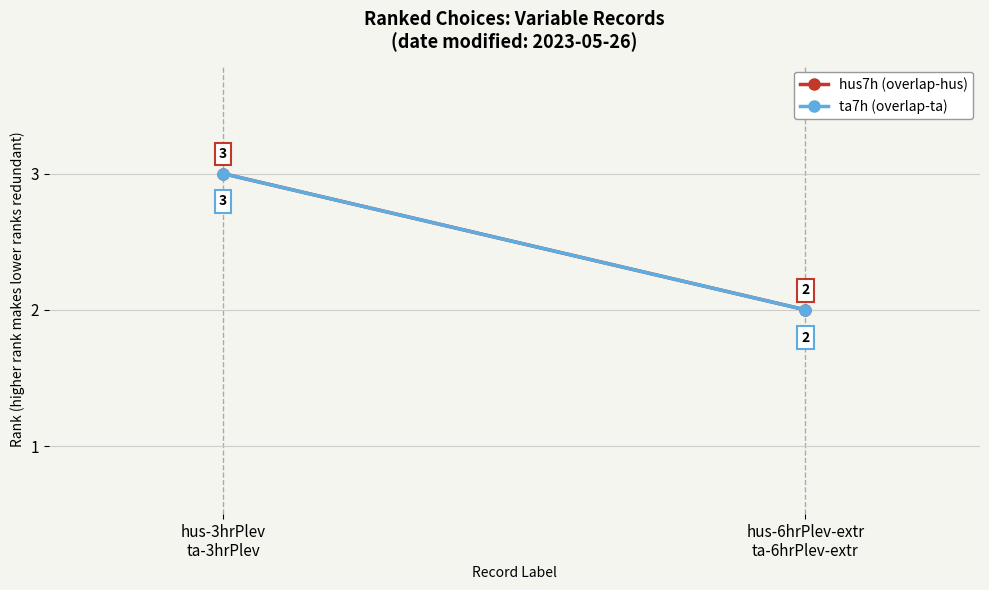

What is the sum of all ta7h (overlap-ta) values?

5